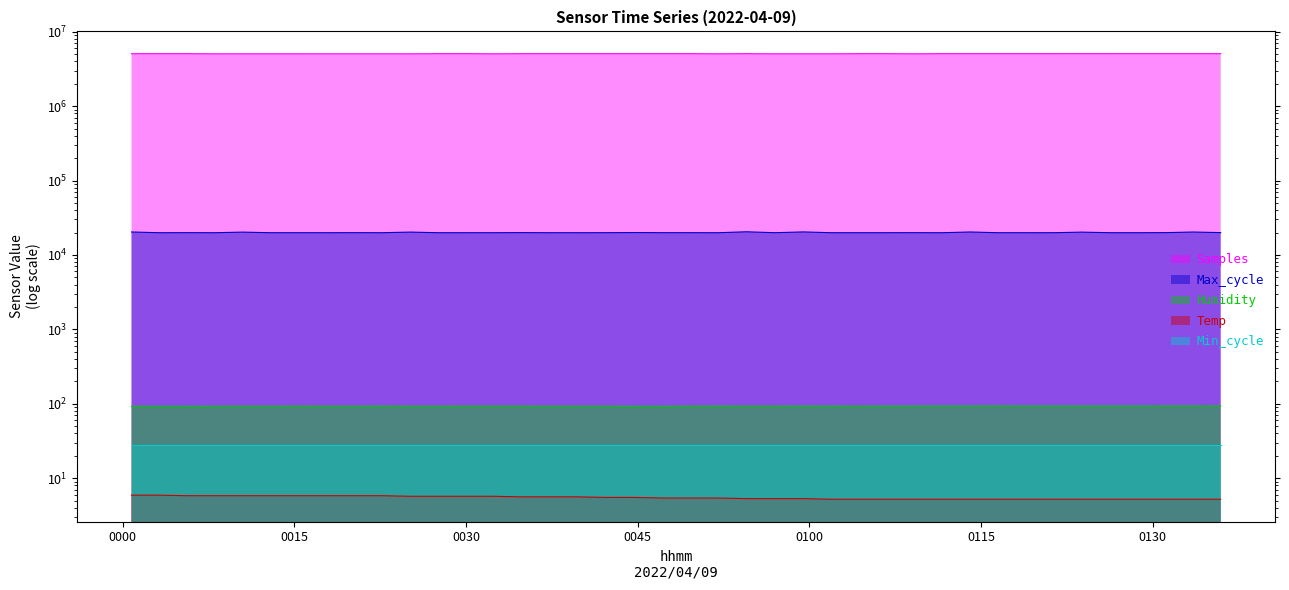

What is the difference between the maximum and second lowest values in the Humidity series?

0.9